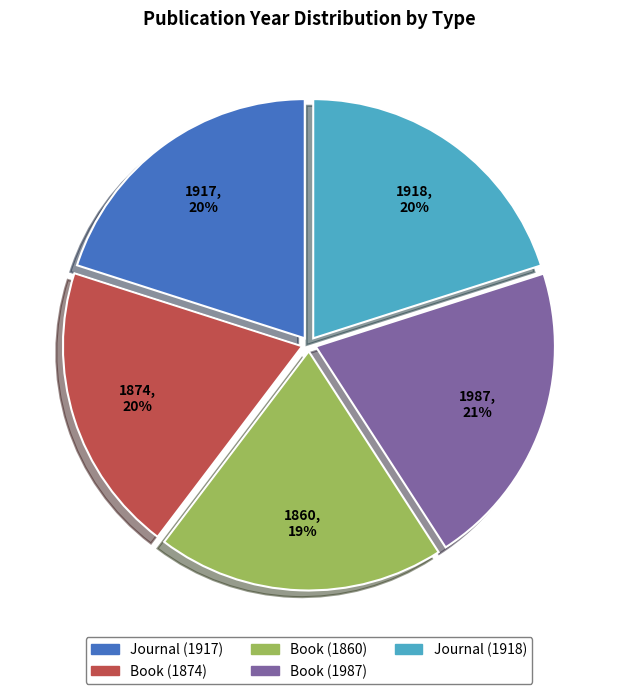

The Journal (1918) slice represents 6% of the pie. True or false?

False